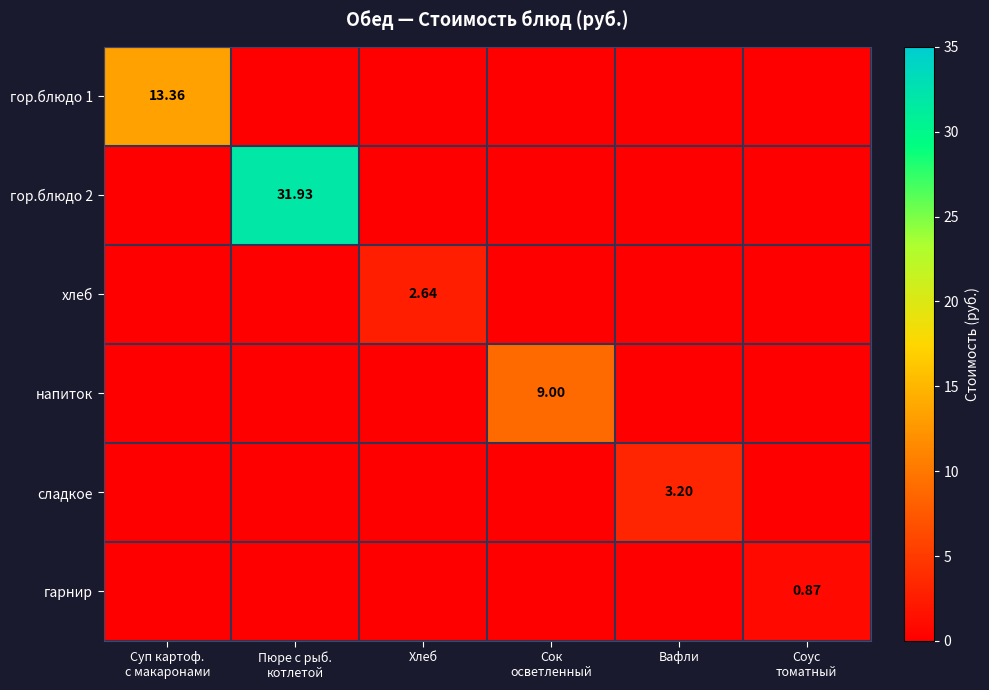

Which has a higher value, Суп картоф.
с макаронами or Вафли?

Суп картоф.
с макаронами